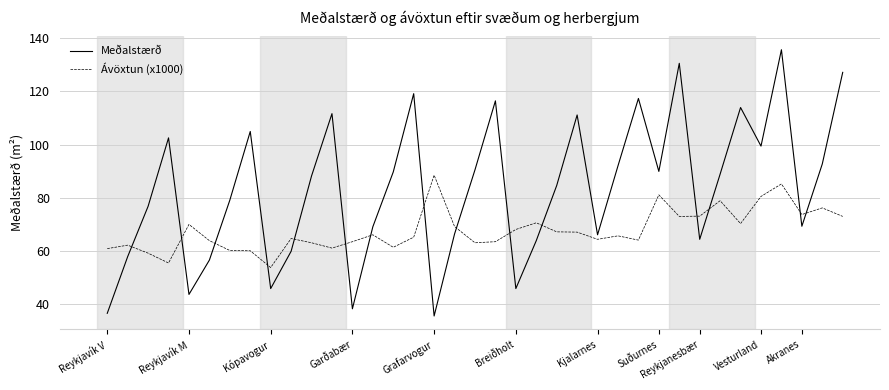

Which series has the largest range (max minus min)?

Meðalstærð